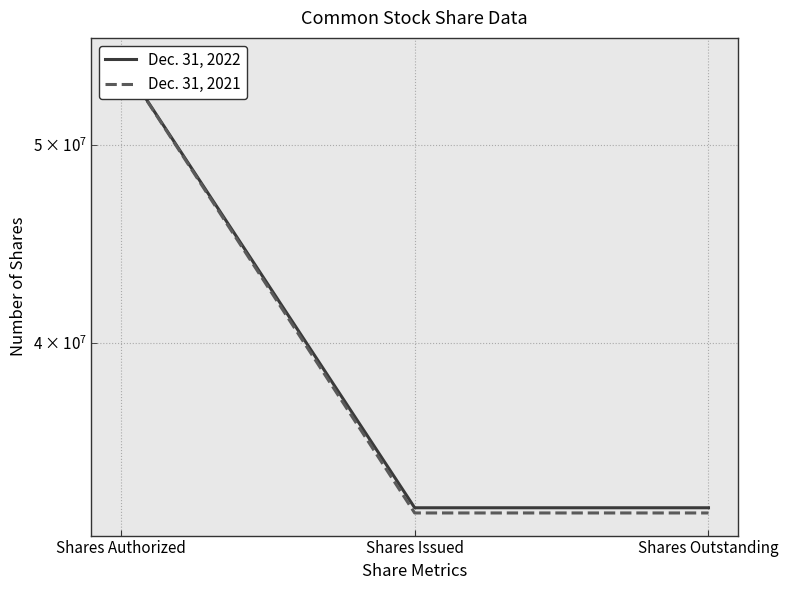

Reading right to left, transcribe all the data shown in this chart.

Dec. 31, 2022: 33202082	33202082	55000000
Dec. 31, 2021: 33008185	33008185	55000000